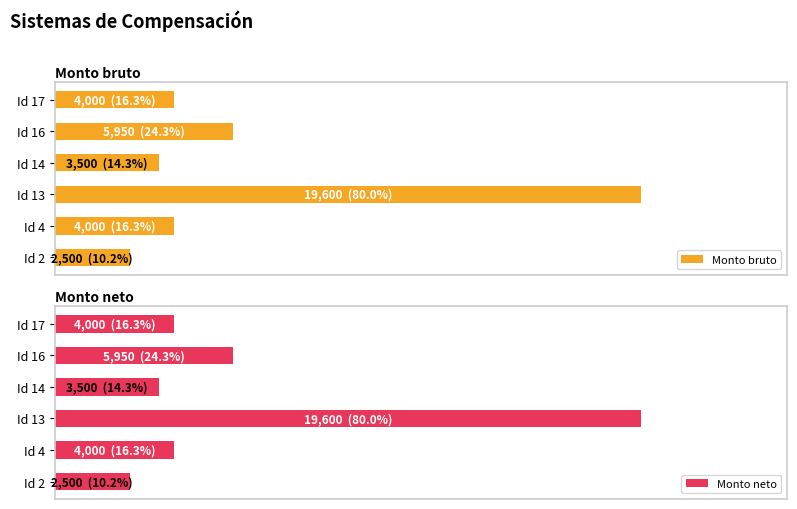

What is the value of the Monto neto bar at the 1st from the left?

2500